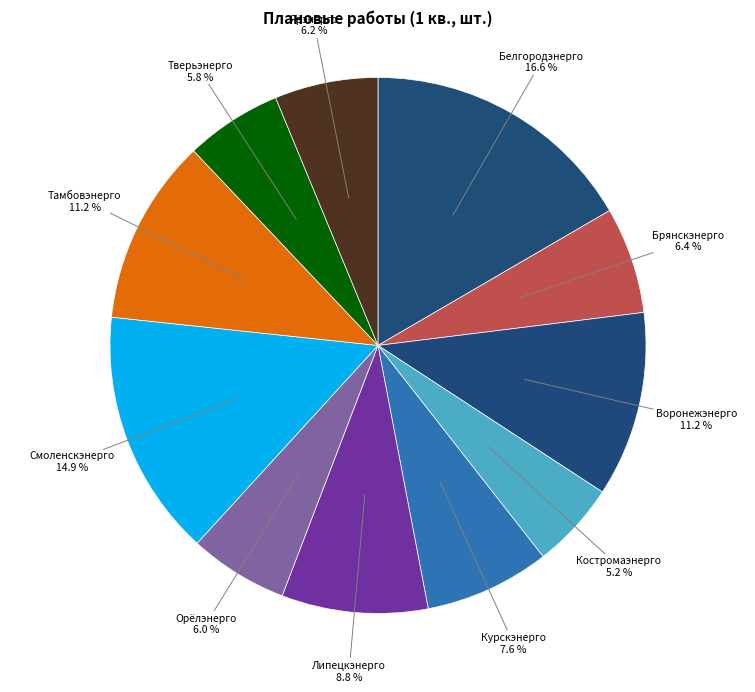

Which category has the smallest portion of the pie?

Костромаэнерго